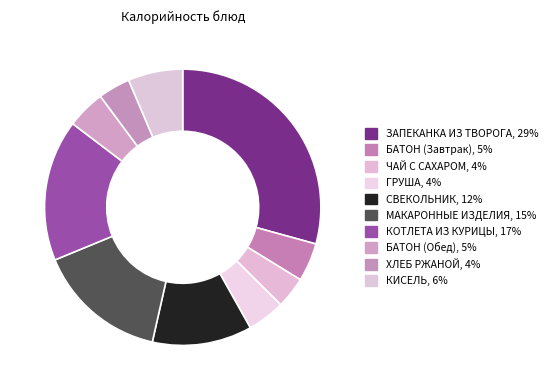

What is the ratio of the value at КОТЛЕТА ИЗ КУРИЦЫ to the value at КИСЕЛЬ?

2.6